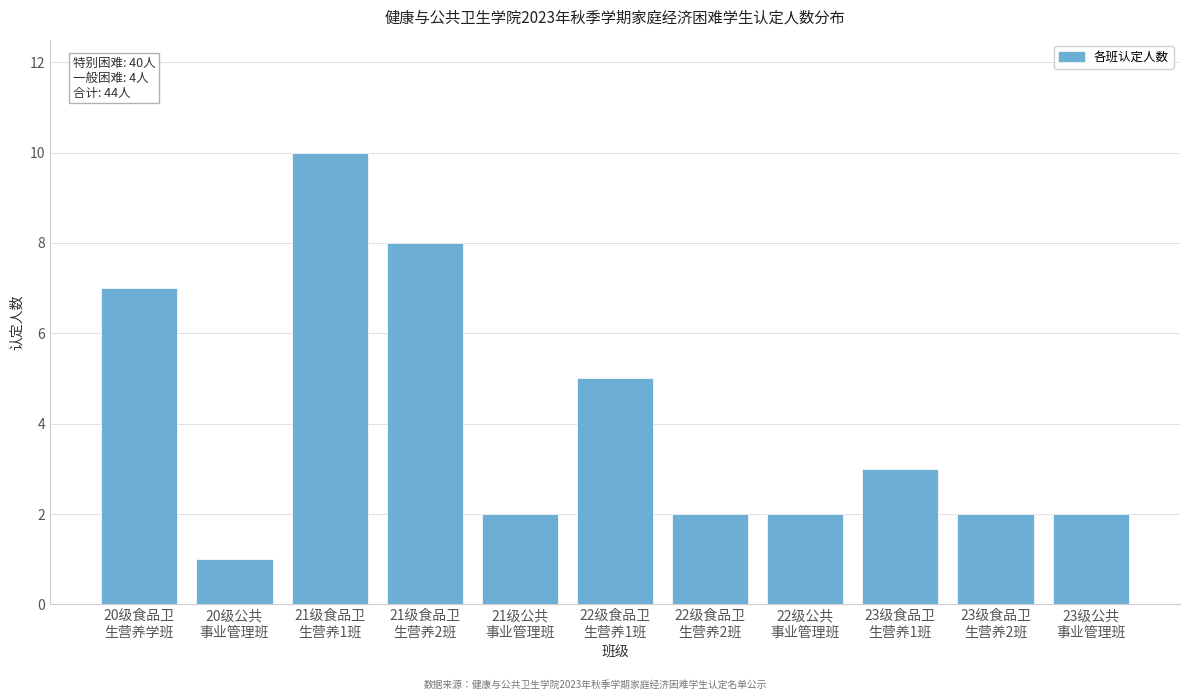

Reading left to right, what are all the values shown in this chart?

7	1	10	8	2	5	2	2	3	2	2